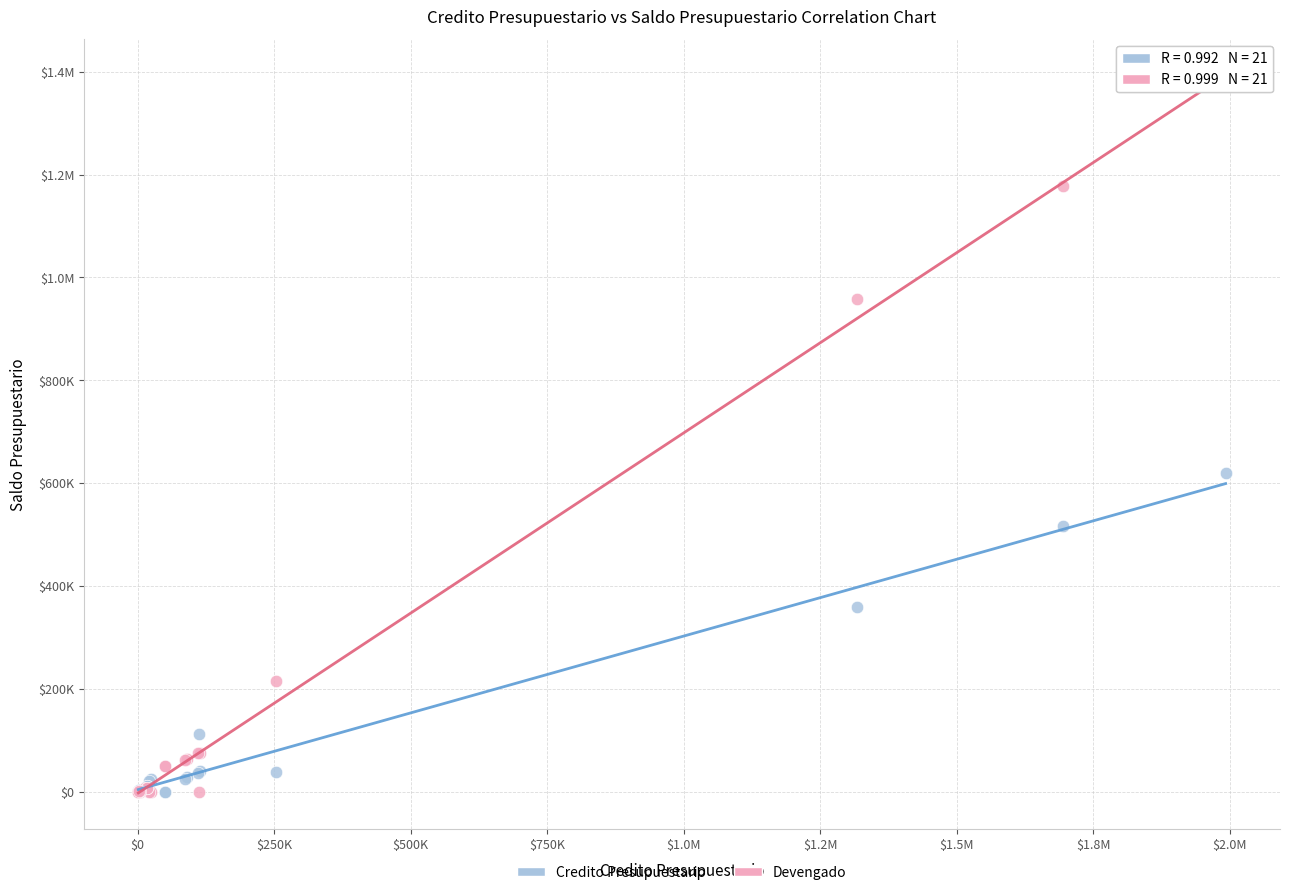

What are all the series names shown in the legend?

Credito Presupuestario, Devengado